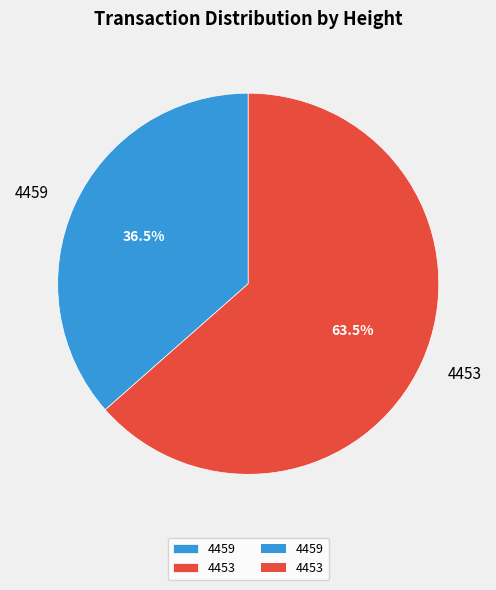

Between 4459 and 4453, which is larger?

4453